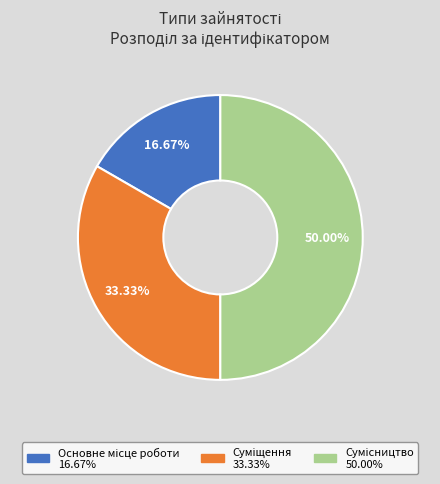

How many slices are in this pie chart?

3